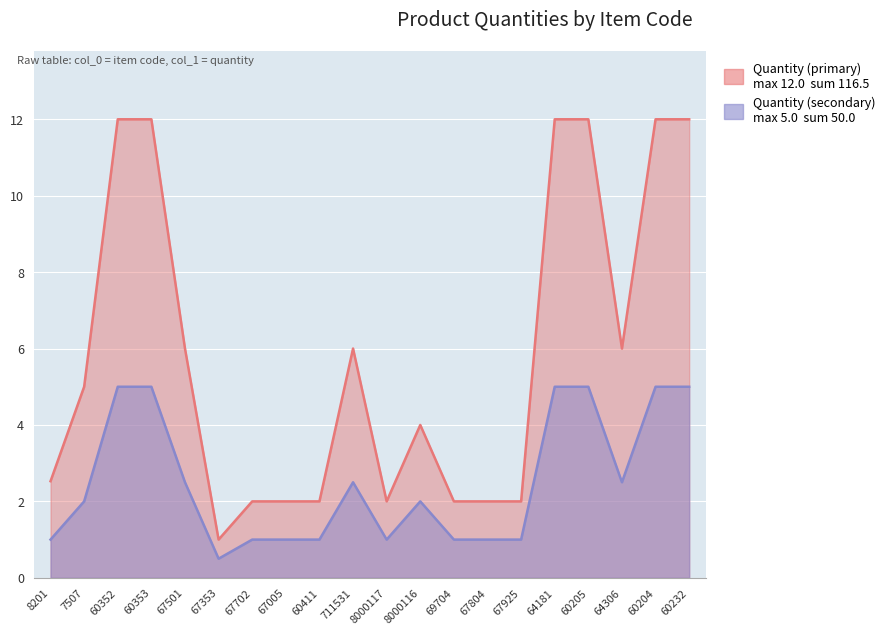

How many lines are shown in the chart?

2